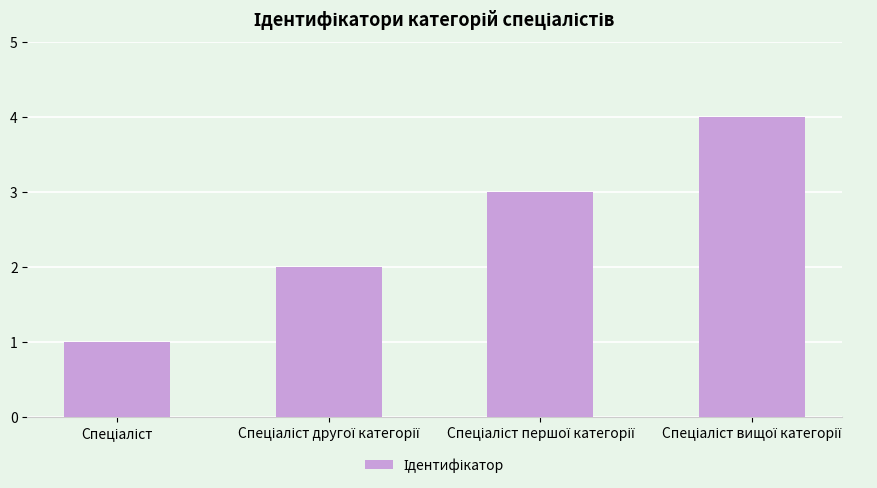

How many values are between 2 and 4?

3